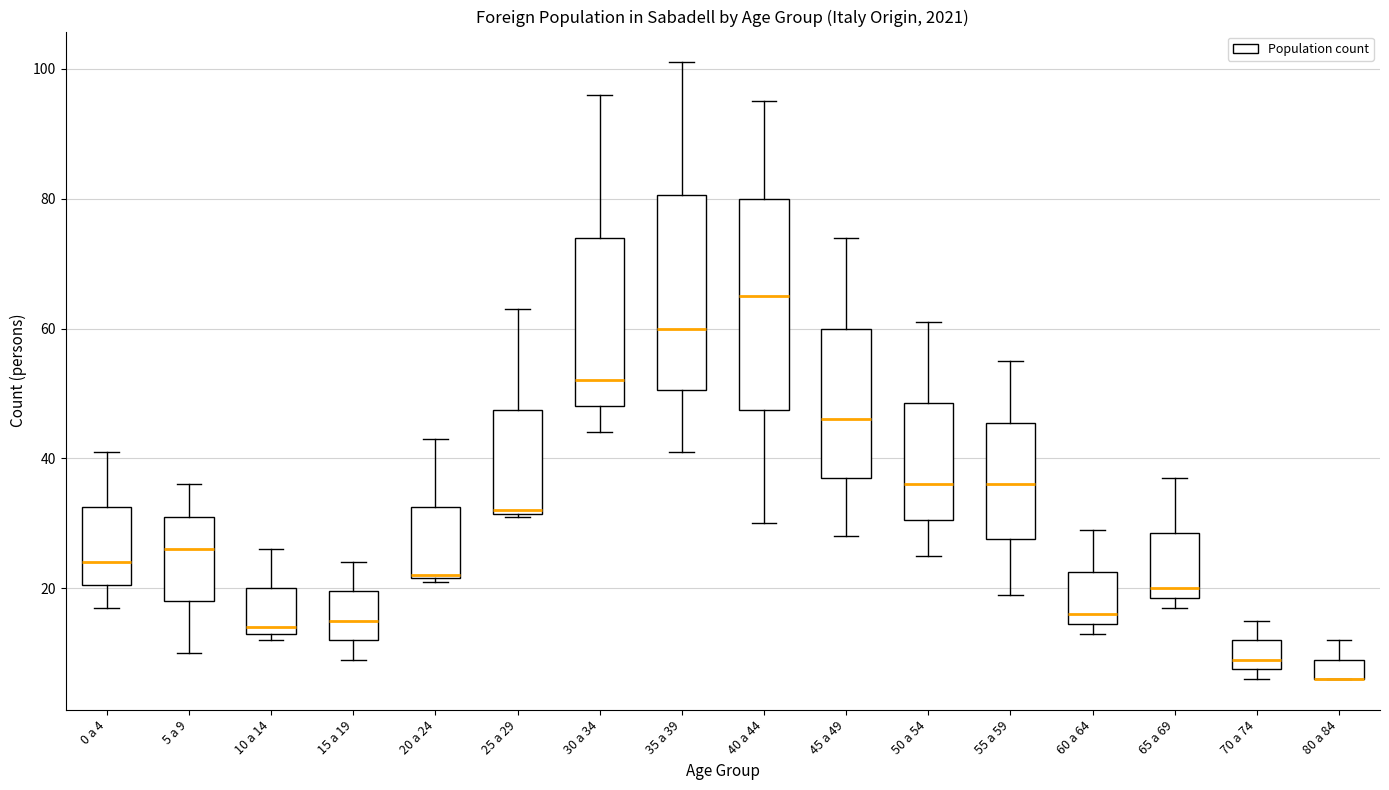

Reading left to right, transcribe this box plot: for each box, give where its median line is, the range the box spans, and where its two whiskers end, as read against the y-axis. The values are not printed on the chart, so give them approximately, as read against the axis.

0 a 4: median 24, box 20 to 32, whiskers 18 to 42
5 a 9: median 26, box 18 to 32, whiskers 10 to 36
10 a 14: median 14 (just above the box's lower edge), box 14 to 20, whiskers 12 to 26
15 a 19: median 16, box 12 to 20, whiskers 10 to 24
20 a 24: median 22, box 22 to 32, whiskers 22 to 44
25 a 29: median 32, box 32 to 48, whiskers 32 to 64
30 a 34: median 52, box 48 to 74, whiskers 44 to 96
35 a 39: median 60, box 50 to 80, whiskers 42 to 102
40 a 44: median 66, box 48 to 80, whiskers 30 to 96
45 a 49: median 46, box 38 to 60, whiskers 28 to 74
50 a 54: median 36, box 30 to 48, whiskers 26 to 62
55 a 59: median 36, box 28 to 46, whiskers 20 to 56
60 a 64: median 16, box 14 to 22, whiskers 14 (just below the box's lower edge) to 30
65 a 69: median 20, box 18 to 28, whiskers 18 (just below the box's lower edge) to 38
70 a 74: median 10, box 8 to 12, whiskers 6 to 16
80 a 84: median 6 (drawn on the box's lower edge), box 6 to 10, whiskers 6 to 12